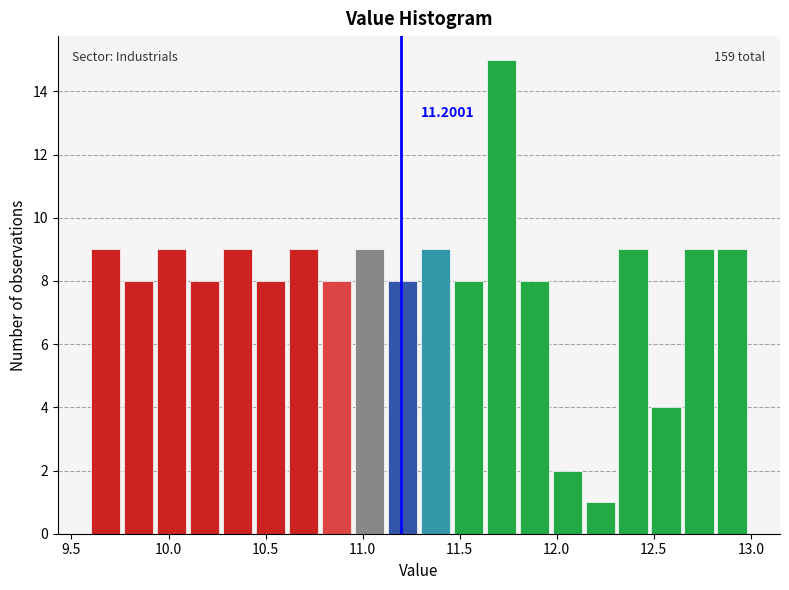

Read against the x-axis, roughly where is the centre of the tallest bar?

11.70